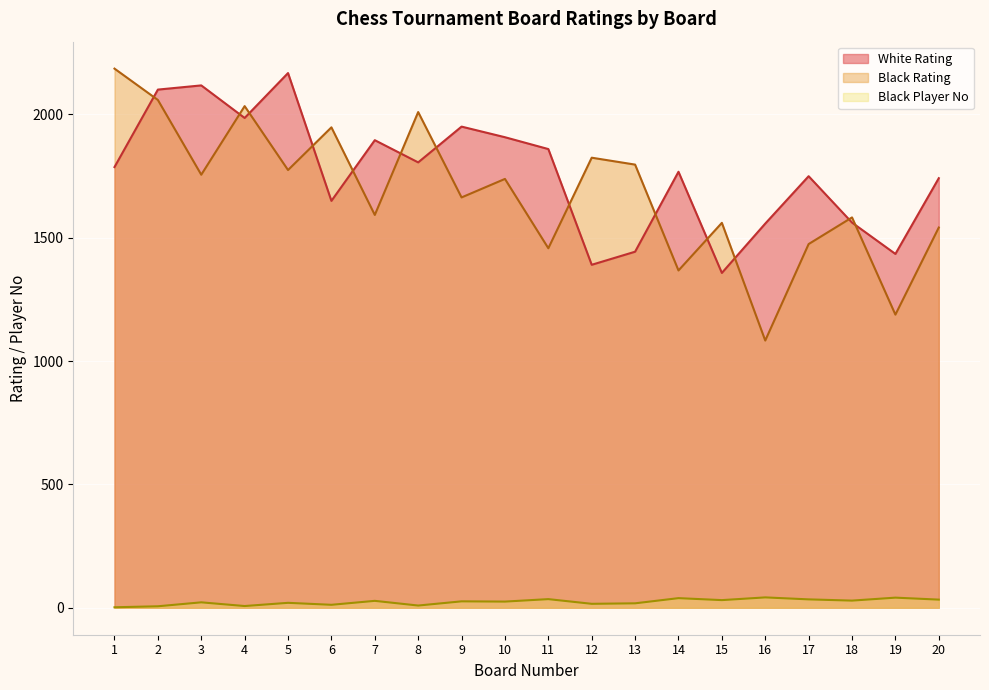

At which category does the chart reach its minimum across all series?

1